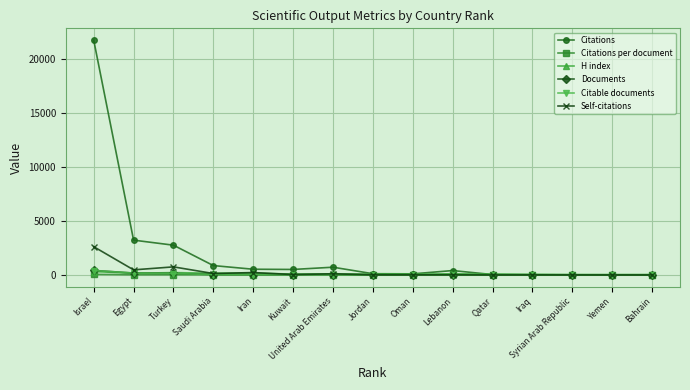

Is this an area chart (filled region under the line)?

No